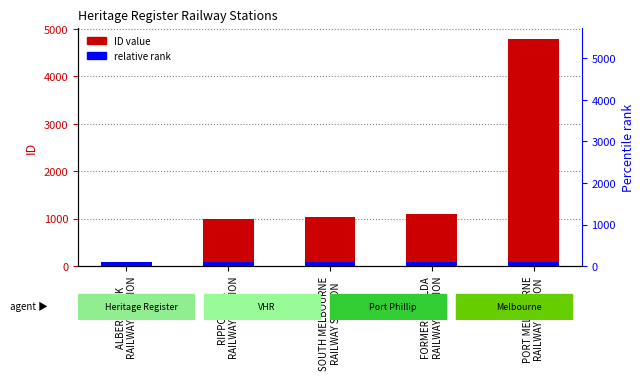

What is the value of the 5th bar from the left?

4788